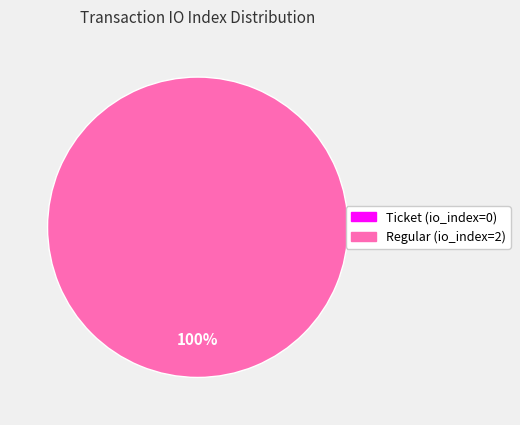

To the nearest percent, what is the difference between the Ticket (io_index=0) and Regular (io_index=2) slice percentages?

100%